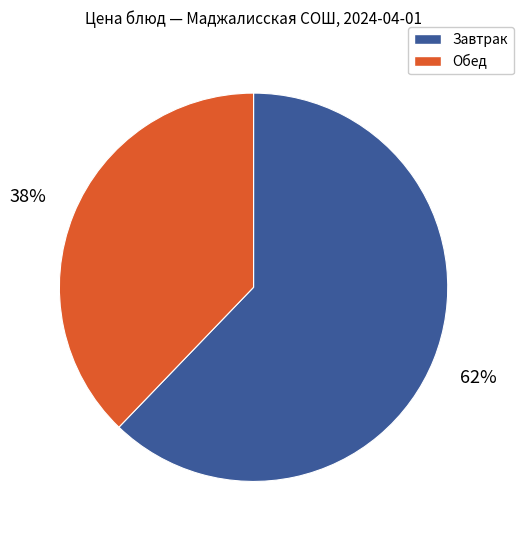

Does any single category account for the majority?

Yes